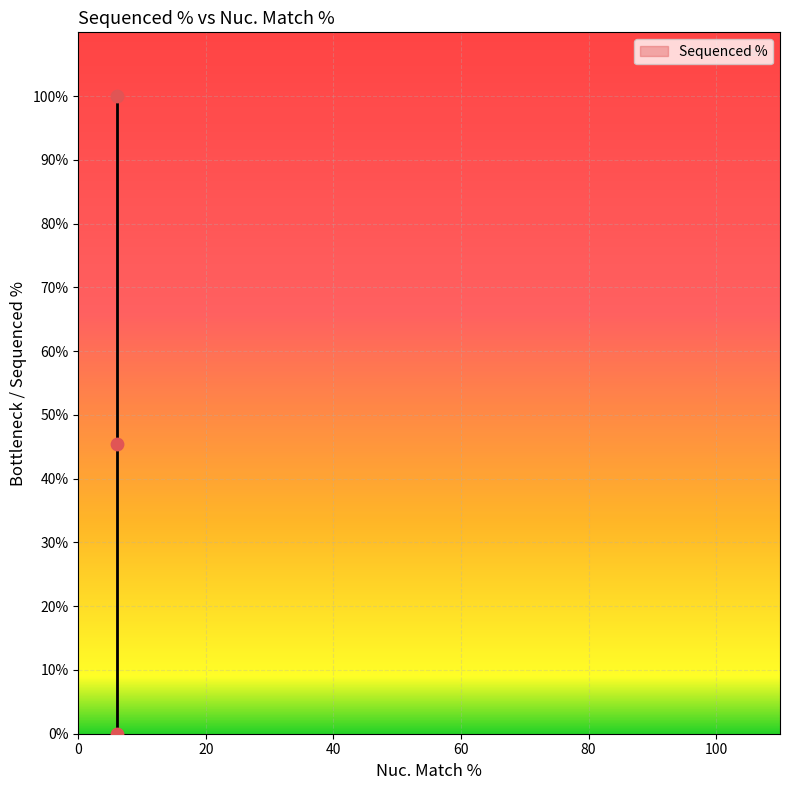

What Y value in the scatter plot is closest to 50?

45.4